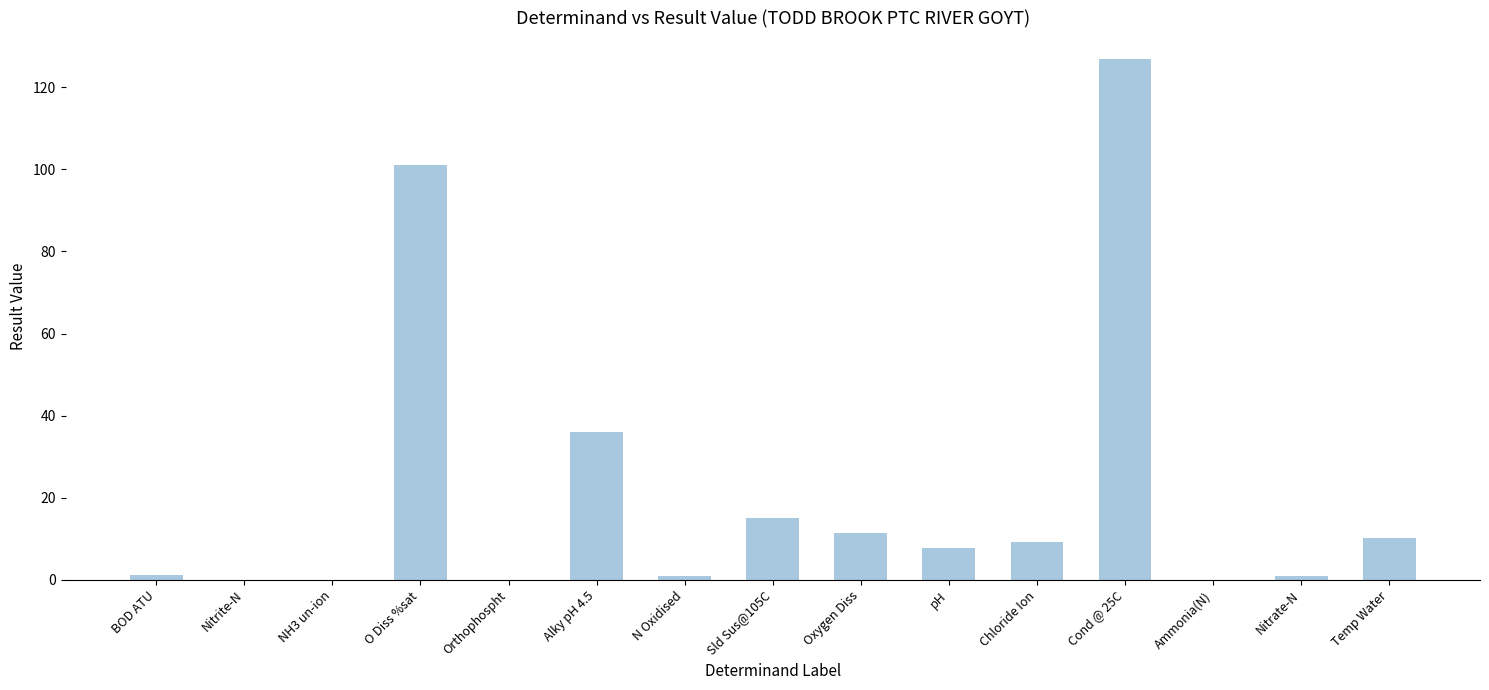

Approximately how many times larger is the value at O Diss %sat compared to BOD ATU?

91.8